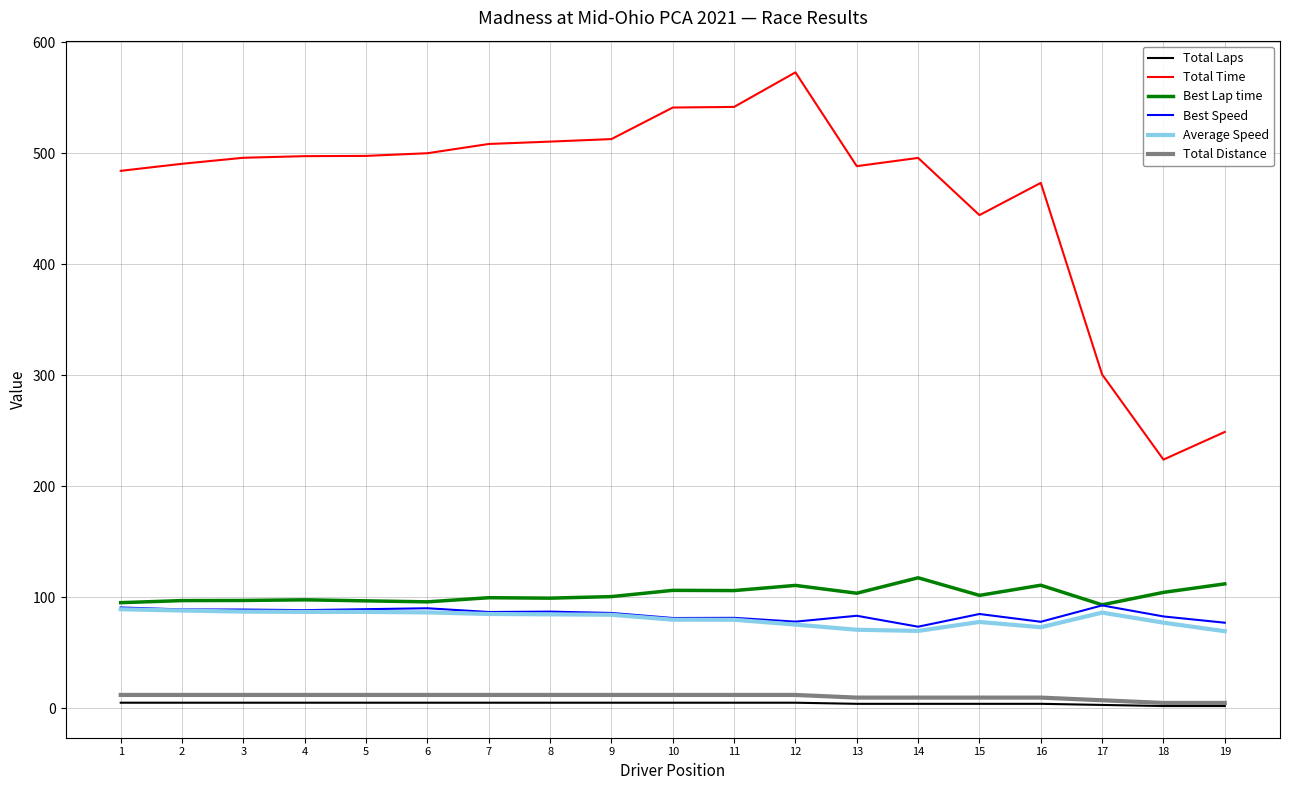

What is the highest value of the Best Lap time series?

117.6